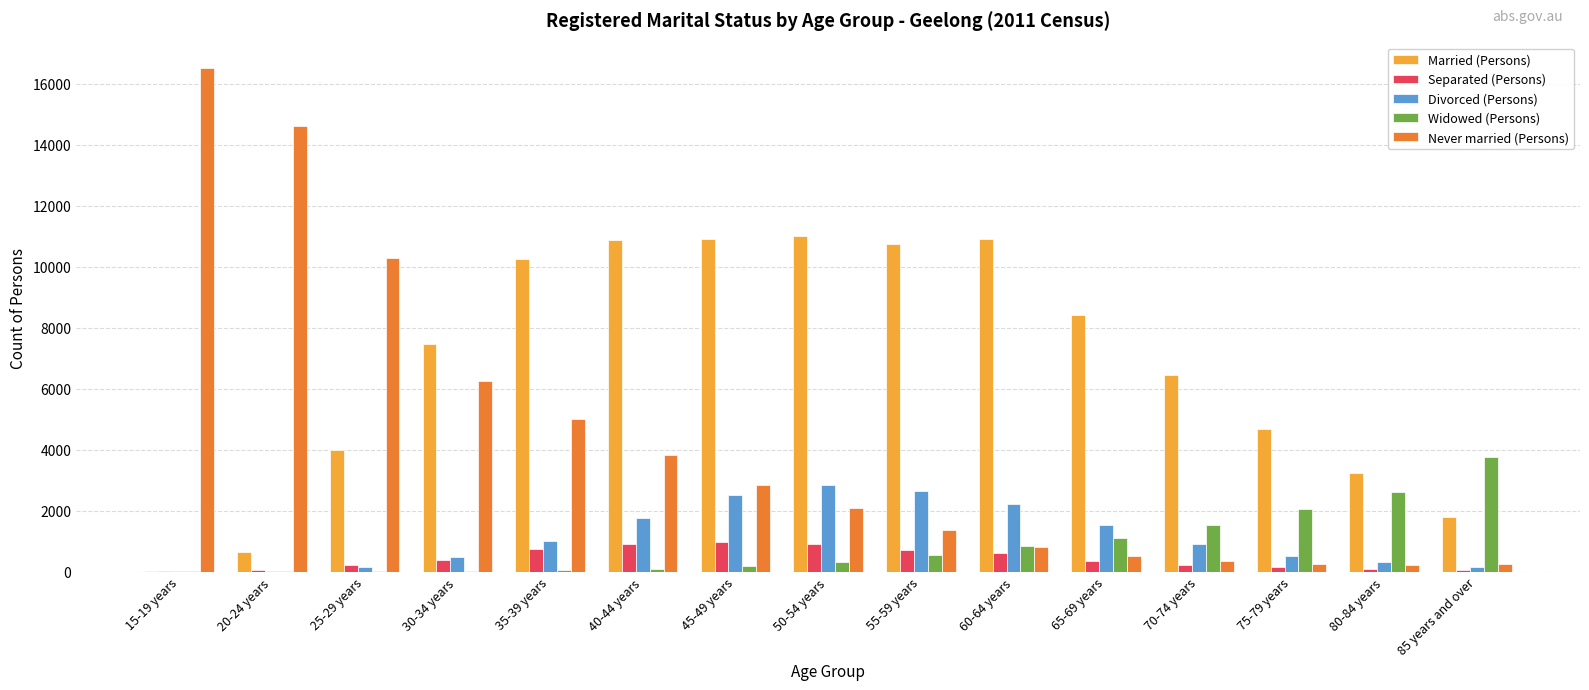

Which series has the largest total across all categories?

Married (Persons)